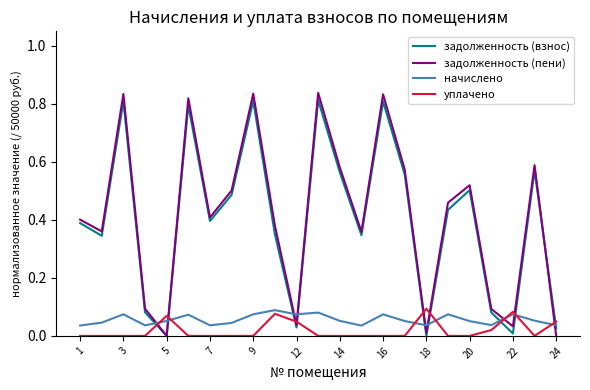

Is this an area chart (filled region under the line)?

No